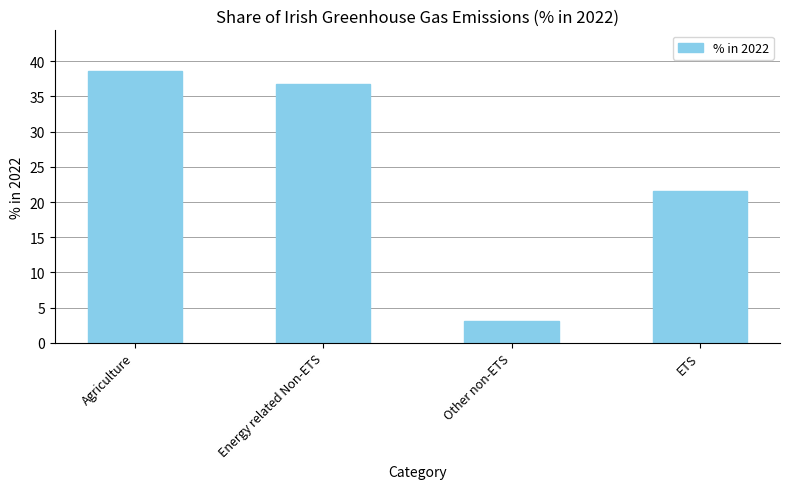

What is the difference between the maximum and minimum values?

35.5